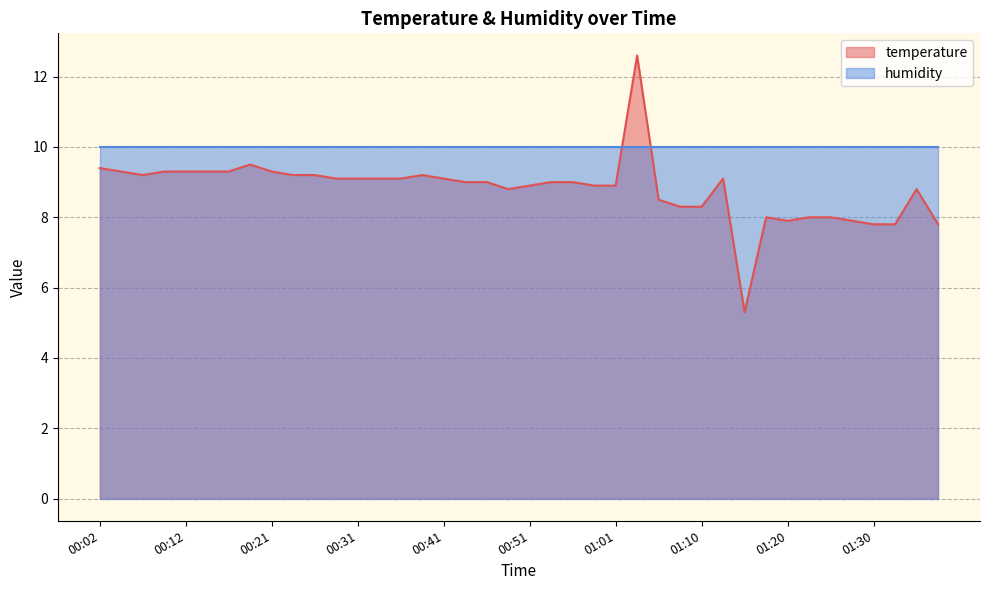

What is the label of the 3rd point from the left?

00:07